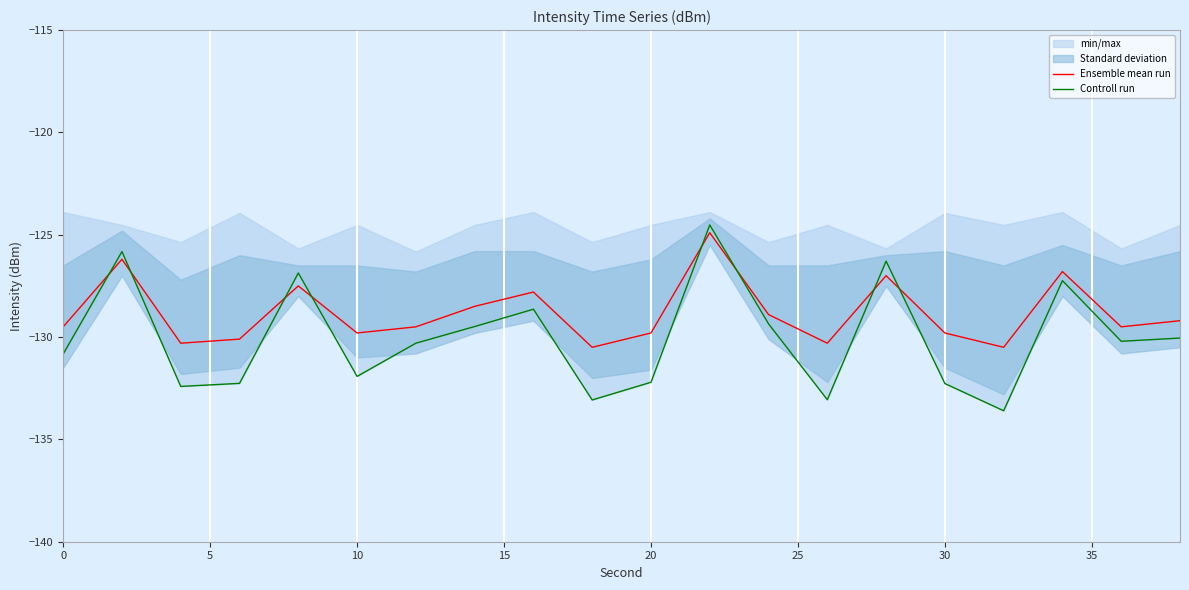

What is the minimum value for Ensemble mean run?

-130.5